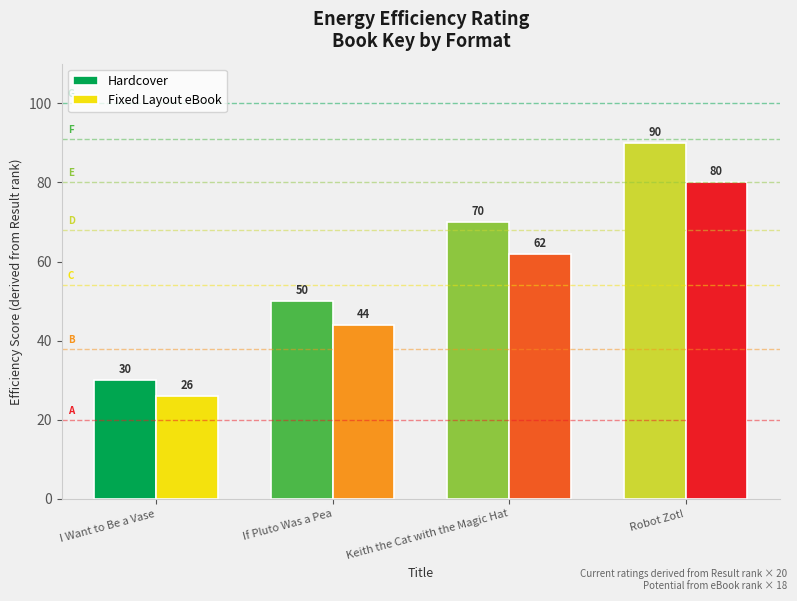

What position from the left is I Want to Be a Vase?

1